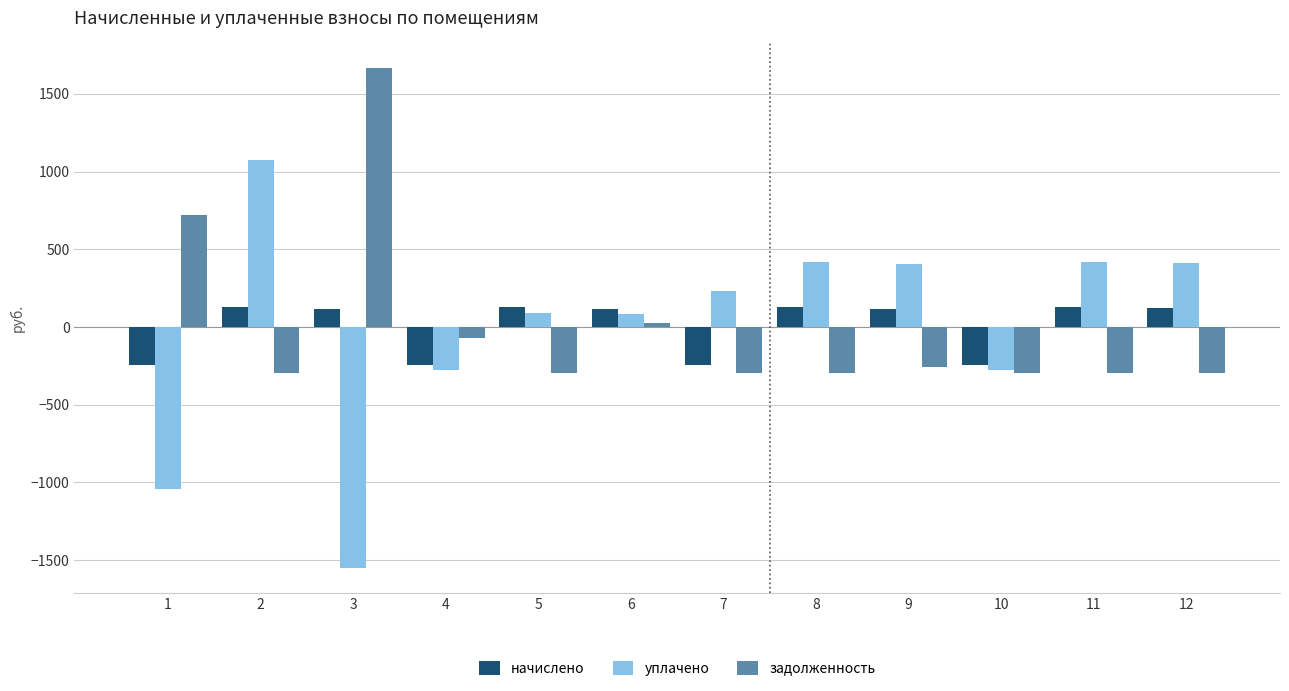

The задолженность series shows 721.6 at 1. True or false?

True